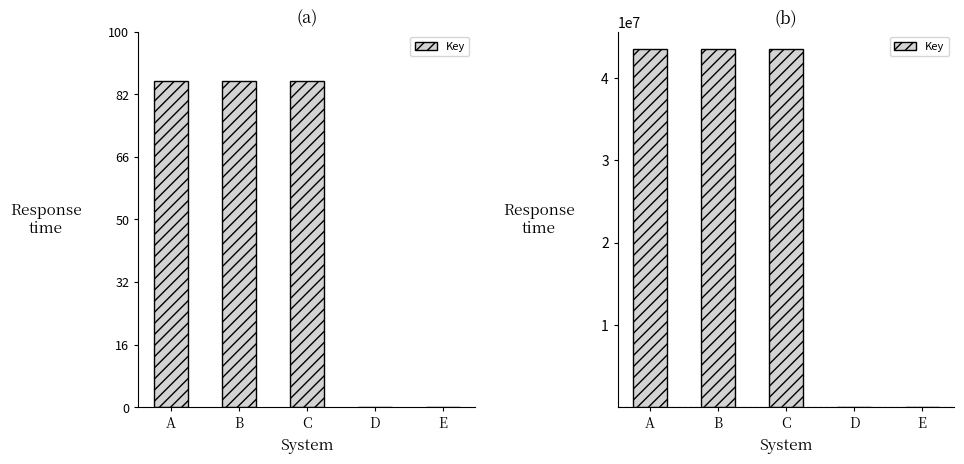

Rank the categories by value from highest to lowest.

A, B, C, D, E